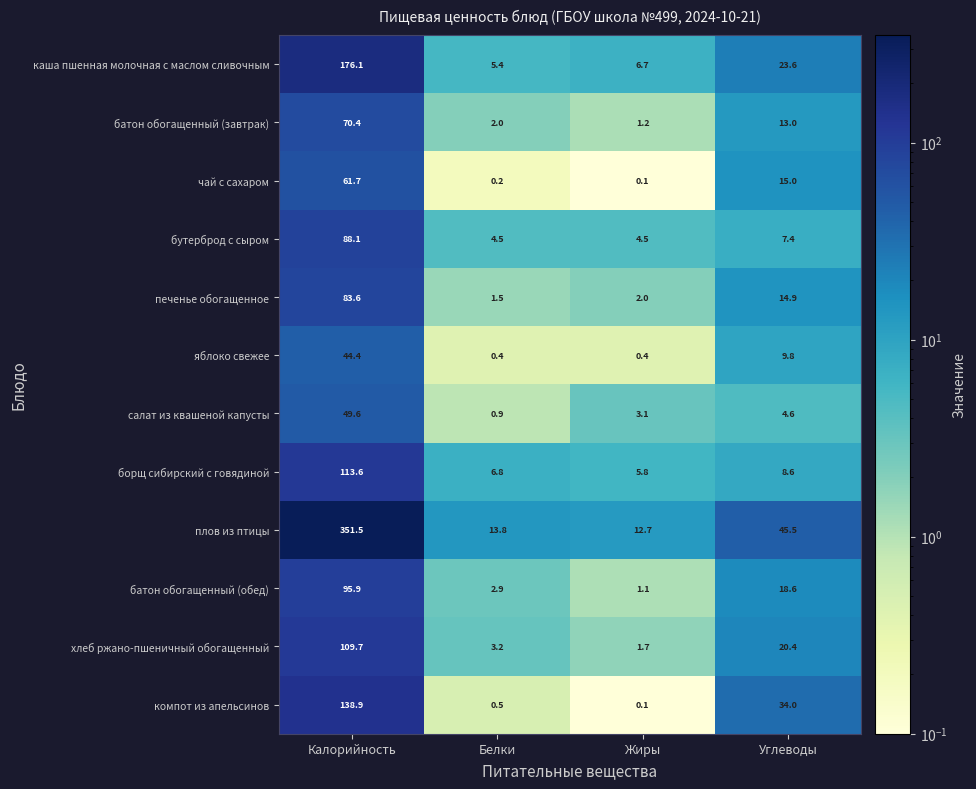

The value of борщ сибирский с говядиной at Жиры is 8.2. True or false?

False